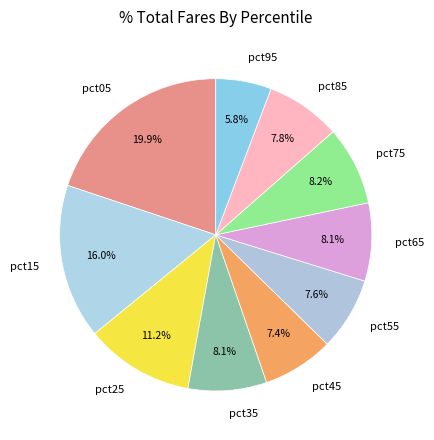

What portion of the pie excludes pct75?

91.8%